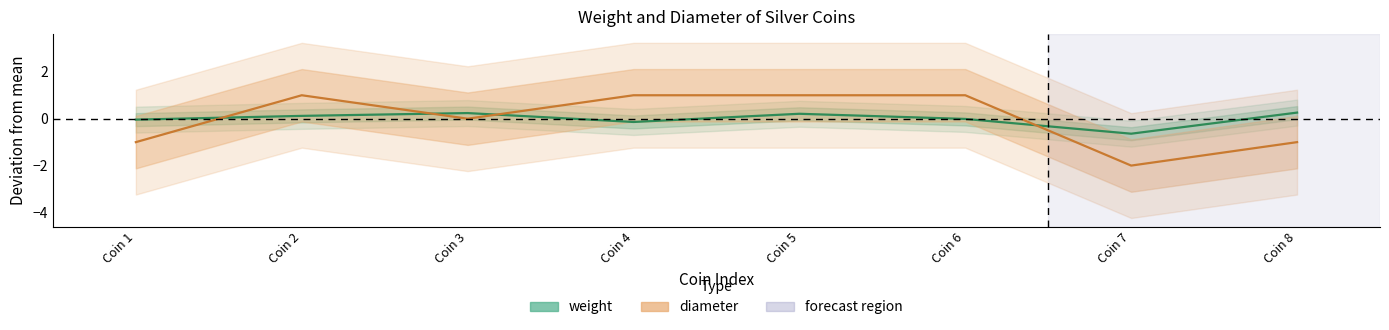

Which category has the lowest value in the diameter series?

Coin 7